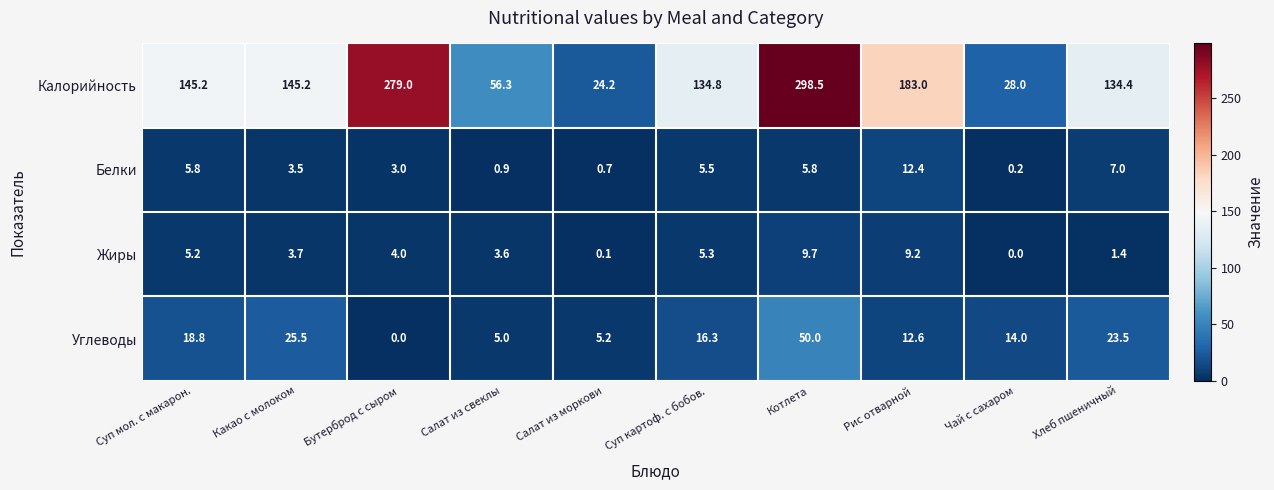

What is the approximate value of Белки at Суп мол. с макарон.?

5.8